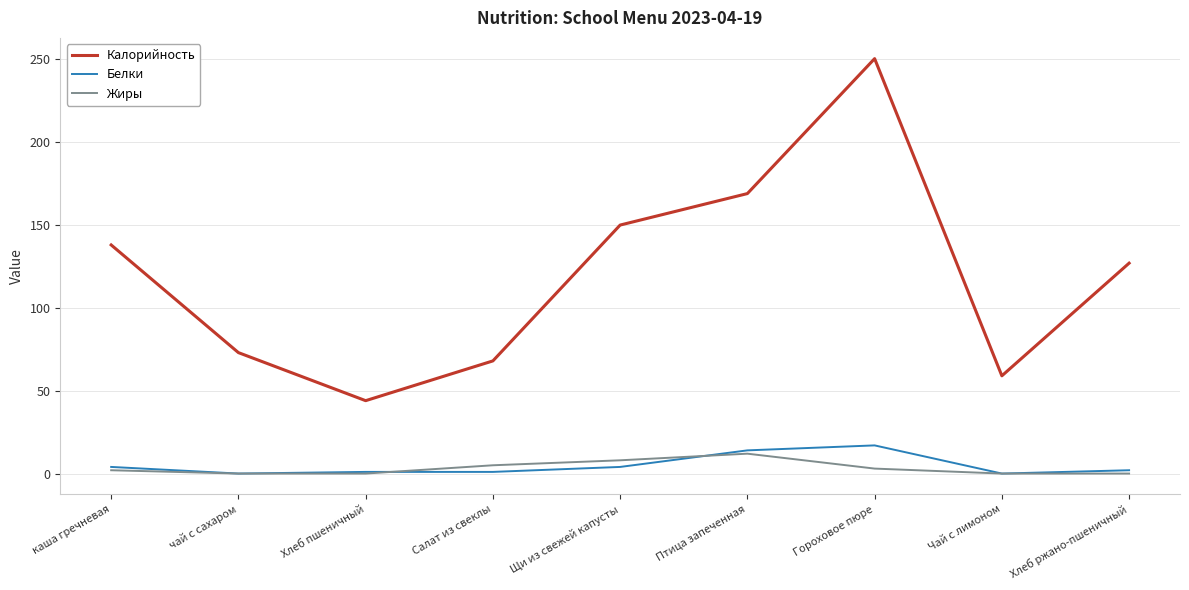

Where is Калорийность nearest to the value 147?

Щи из свежей капусты